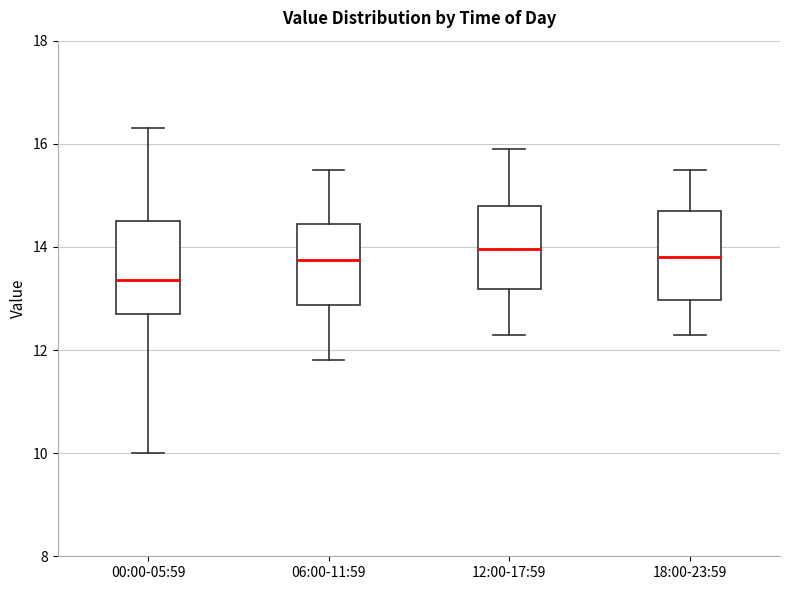

Reading left to right, transcribe this box plot: for each box, give where its median line is, the range the box spans, and where its two whiskers end, as read against the y-axis. The values are not printed on the chart, so give them approximately, as read against the axis.

00:00-05:59: median 13.4, box 12.8 to 14.6, whiskers 10.0 to 16.4
06:00-11:59: median 13.8, box 12.8 to 14.4, whiskers 11.8 to 15.6
12:00-17:59: median 14.0, box 13.2 to 14.8, whiskers 12.4 to 16.0
18:00-23:59: median 13.8, box 13.0 to 14.8, whiskers 12.4 to 15.6